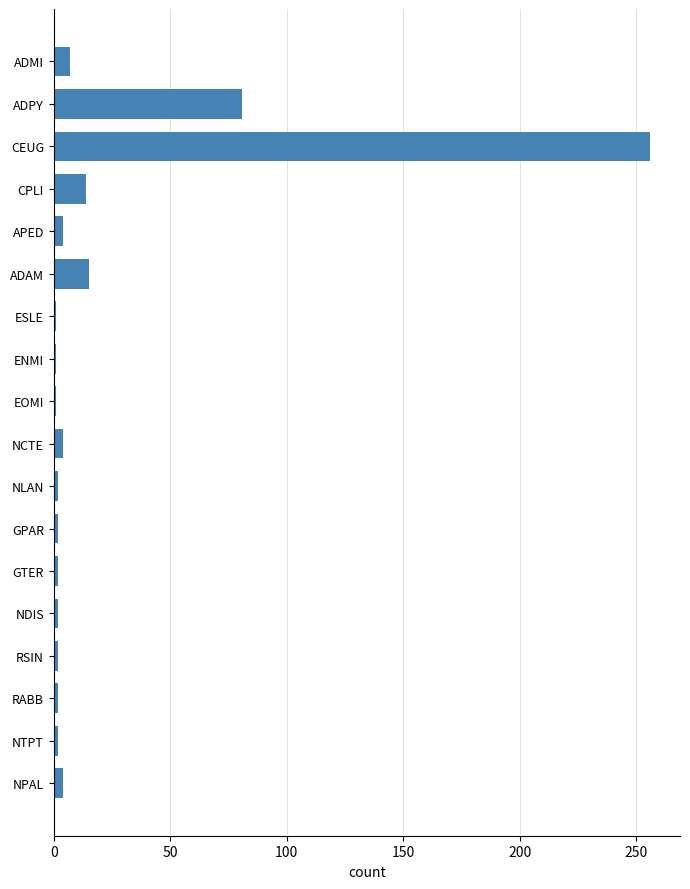

What is the difference between the maximum and minimum values?

255